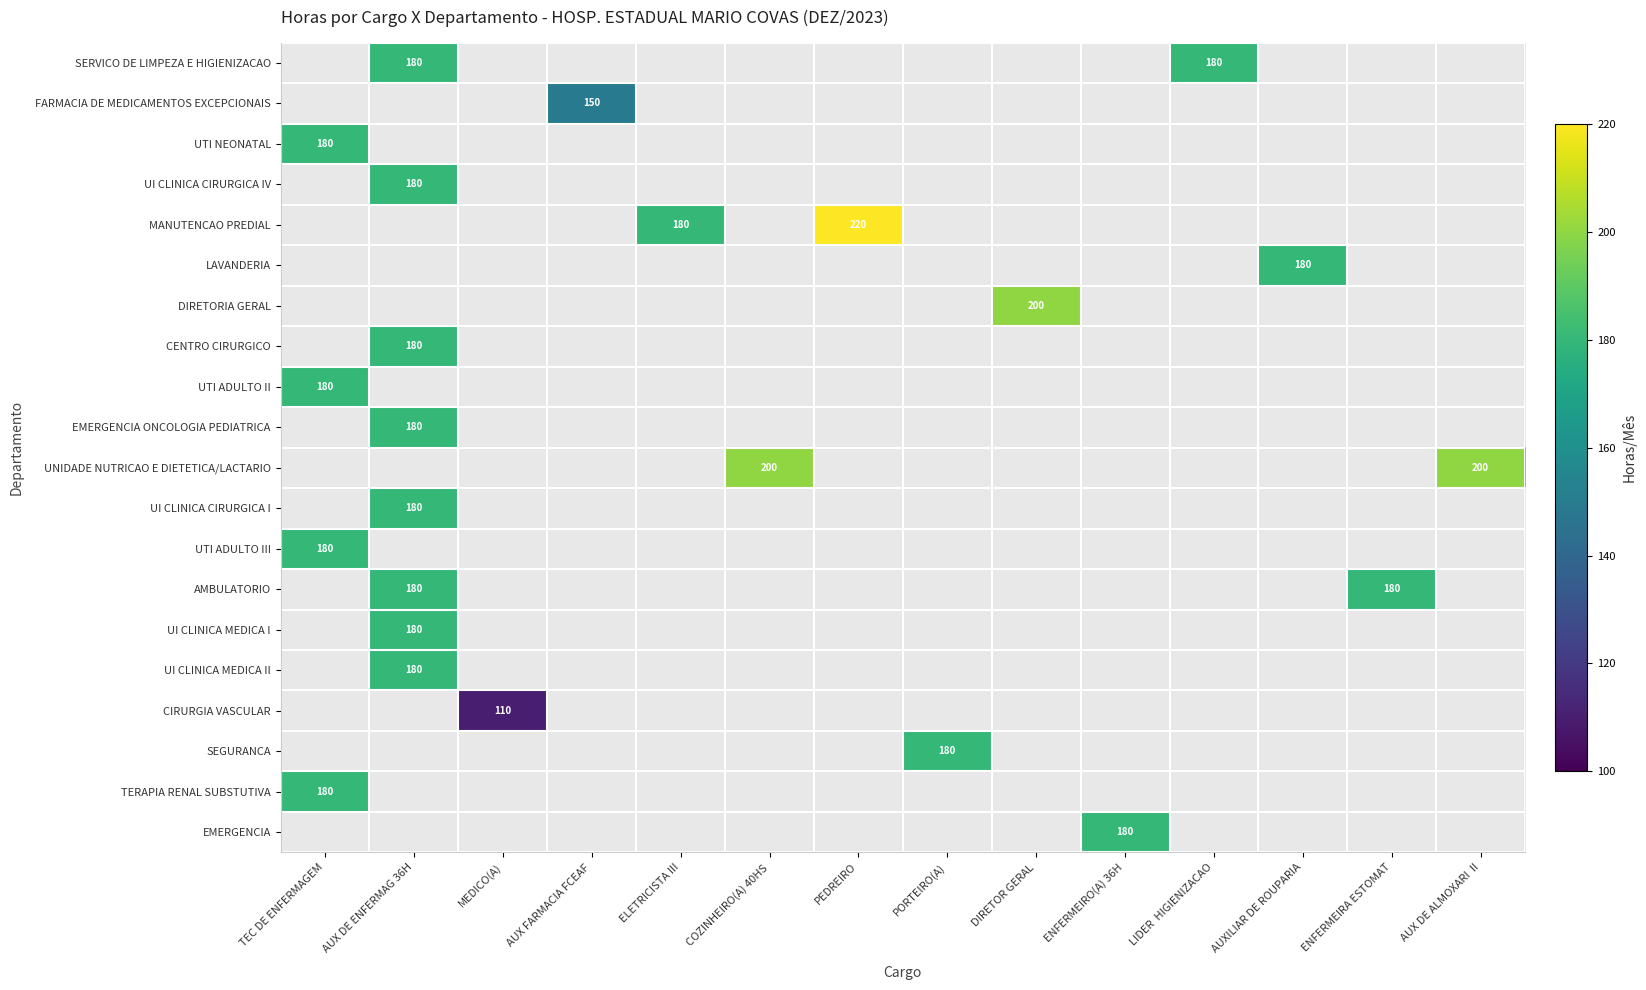

Count the number of data series in this chart.

20